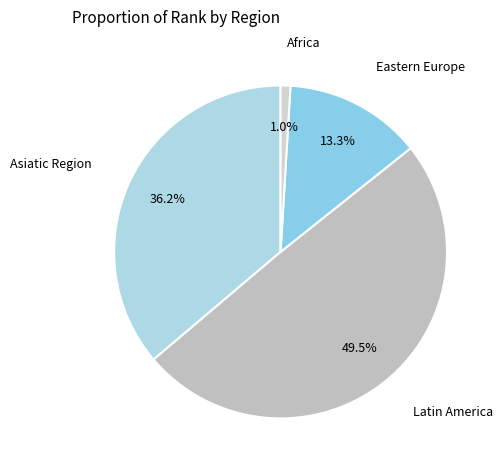

What is the total percentage of Africa and Eastern Europe?

14.3%